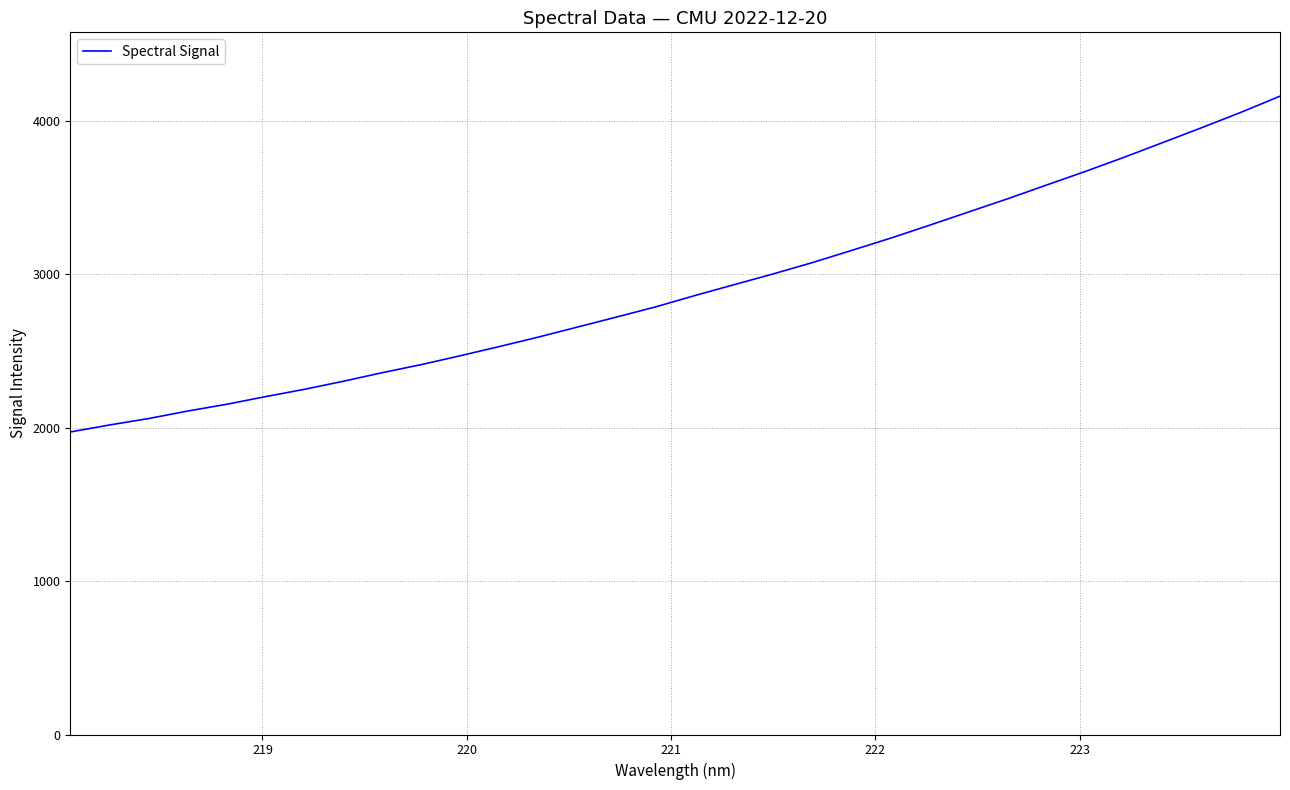

Reading left to right, what are all the values shown in this chart?

1973.0	2018.4	2060.3	2109.3	2153.5	2203.6	2251.5	2304.2	2360.4	2413.0	2471.2	2530.9	2592.7	2658.0	2723.2	2789.6	2863.1	2933.6	3003.5	3077.1	3155.9	3235.8	3320.4	3406.7	3492.5	3582.5	3671.4	3764.4	3861.1	3958.3	4057.7	4163.0